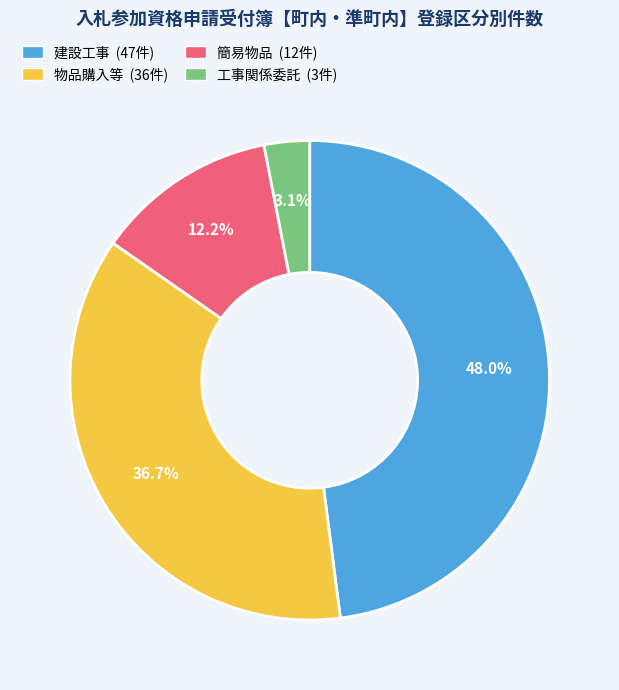

How many segments does this pie chart have?

4